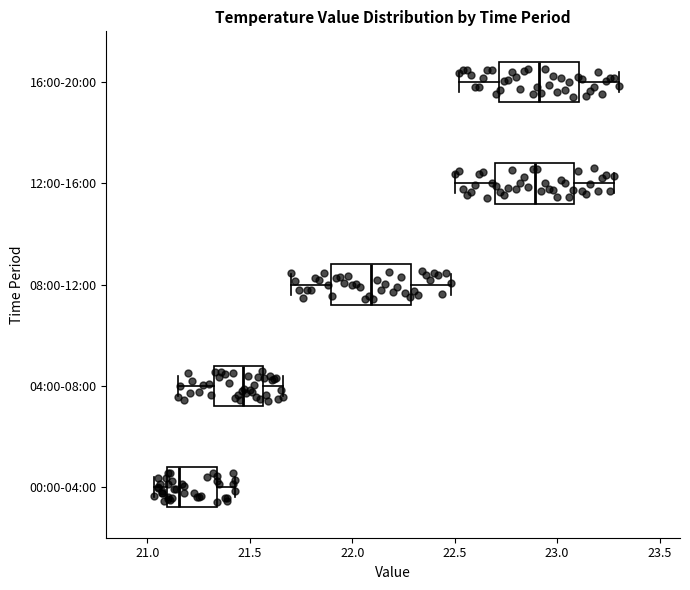

Reading bottom to top, transcribe this box plot: for each box, give where its median line is, the range the box spans, and where its two whiskers end, as read against the x-axis. The values are not printed on the chart, so give them approximately, as read against the axis.

00:00-04:00: median 21.15, box 21.10 to 21.35, whiskers 21.05 to 21.45
04:00-08:00: median 21.45, box 21.35 to 21.55, whiskers 21.15 to 21.65
08:00-12:00: median 22.10, box 21.90 to 22.30, whiskers 21.70 to 22.50
12:00-16:00: median 22.90, box 22.70 to 23.10, whiskers 22.50 to 23.30
16:00-20:00: median 22.90, box 22.70 to 23.10, whiskers 22.50 to 23.30